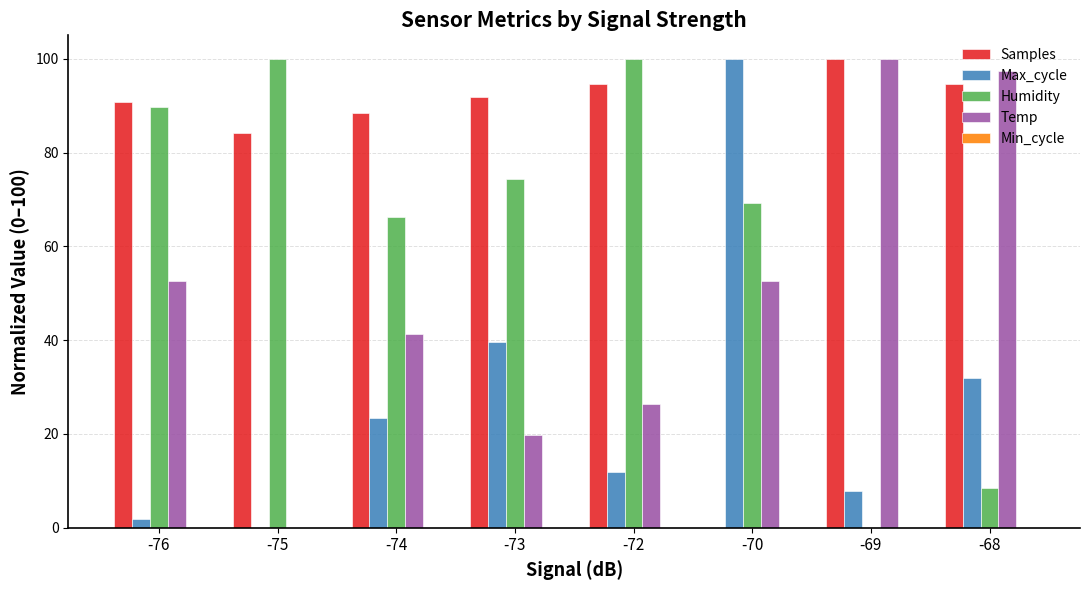

Is the value of Humidity at -68 greater than the value of Max_cycle at -72?

No